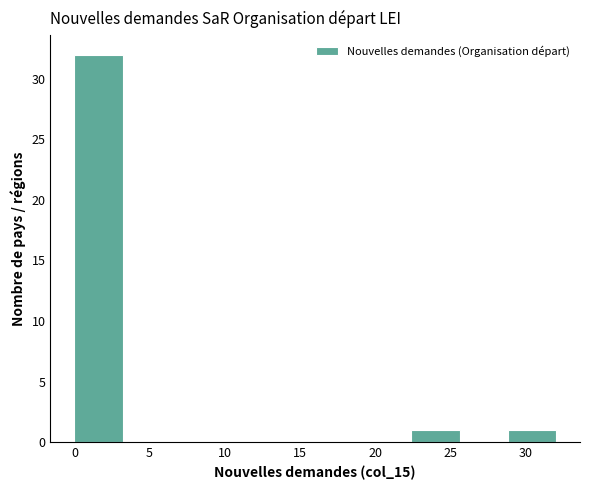

Which range on the x-axis has the tallest bar?

0.0 to 3.2